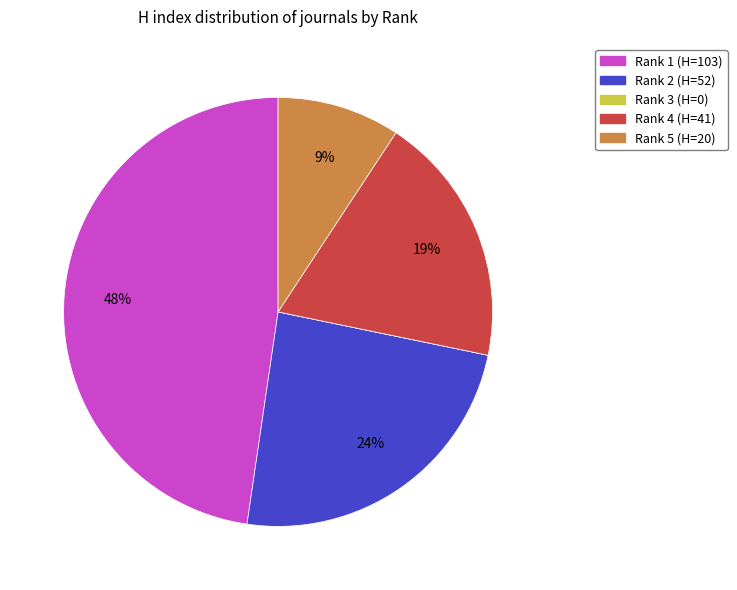

Do Rank 2 and Rank 1 together represent more than half of the pie?

Yes